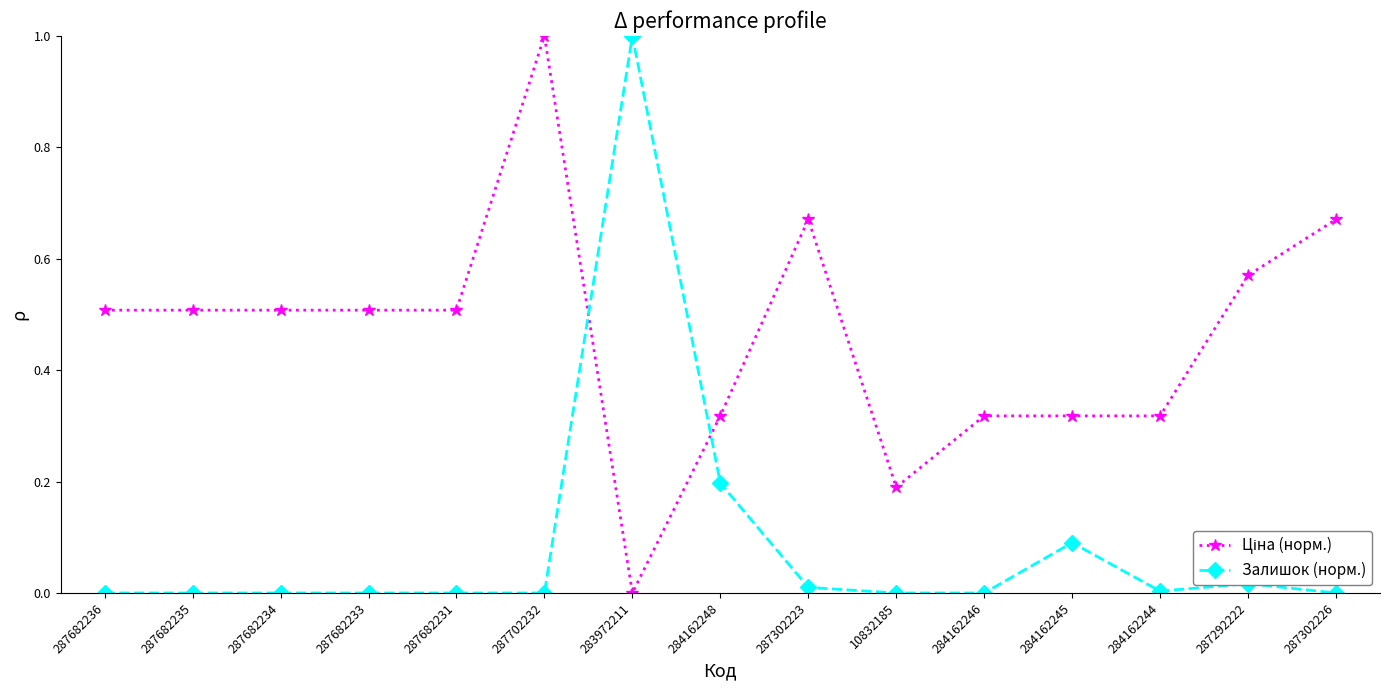

What is the maximum value shown in the chart?

1.0